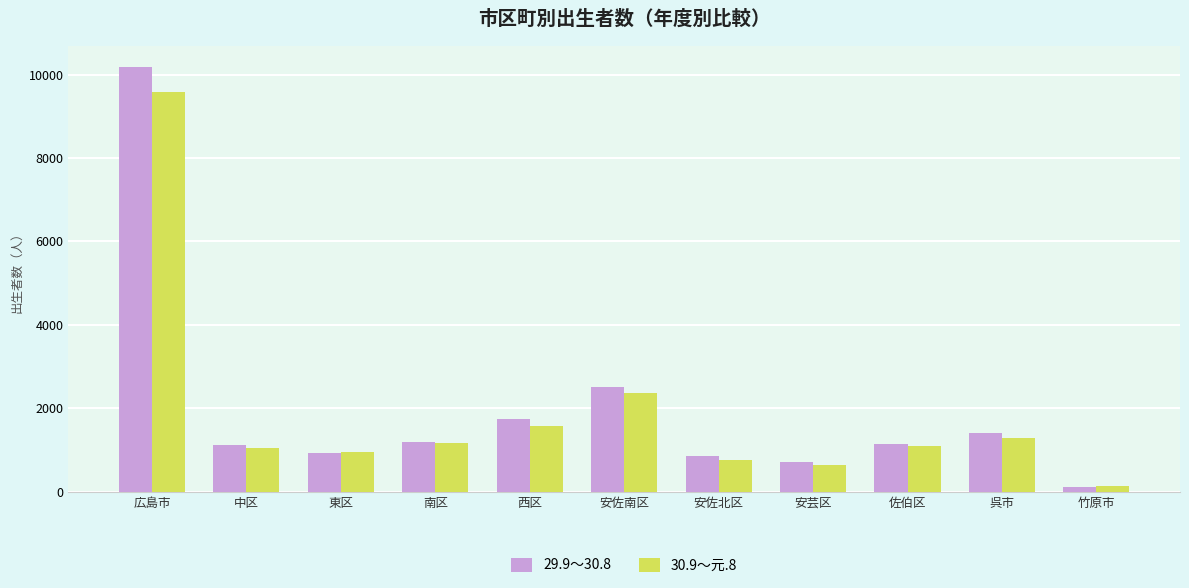

What is the total value across all series at 佐伯区?

2242